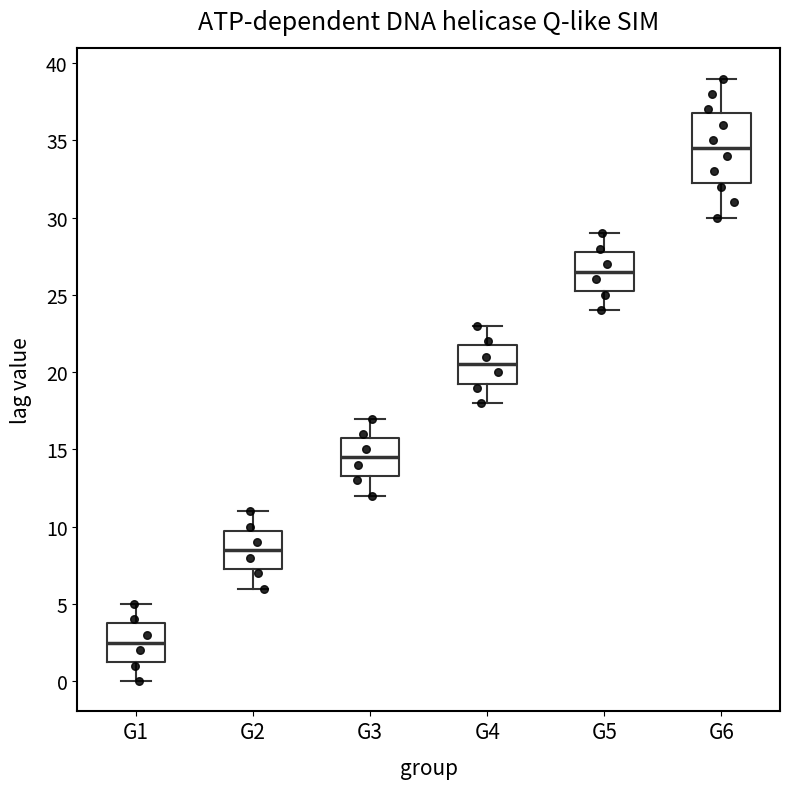

Which box has the highest median line?

G6